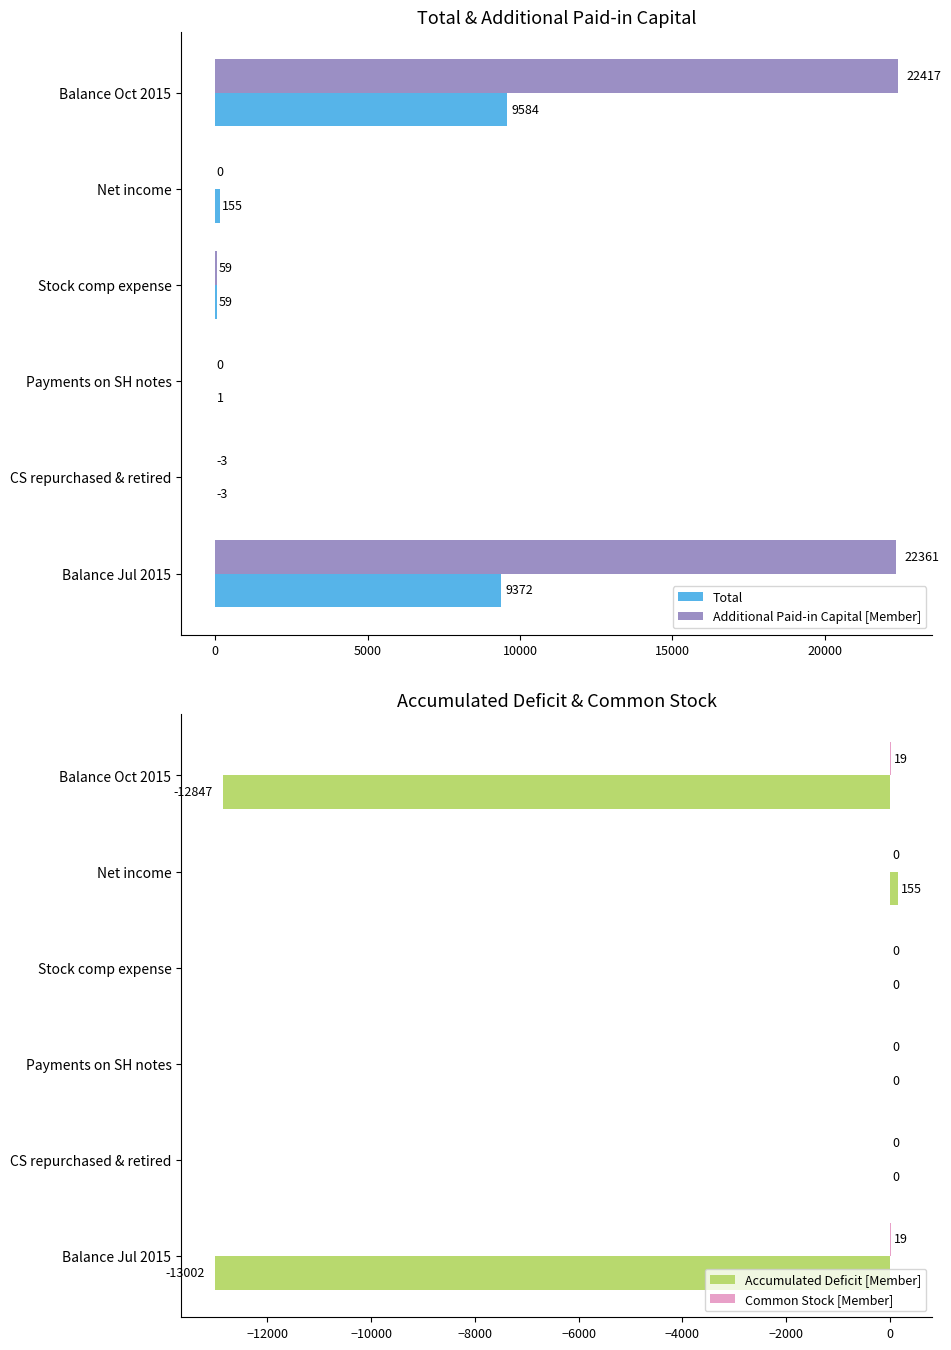

What are all the series names shown in the legend?

Total, Additional Paid-in Capital [Member], Accumulated Deficit [Member], Common Stock [Member]